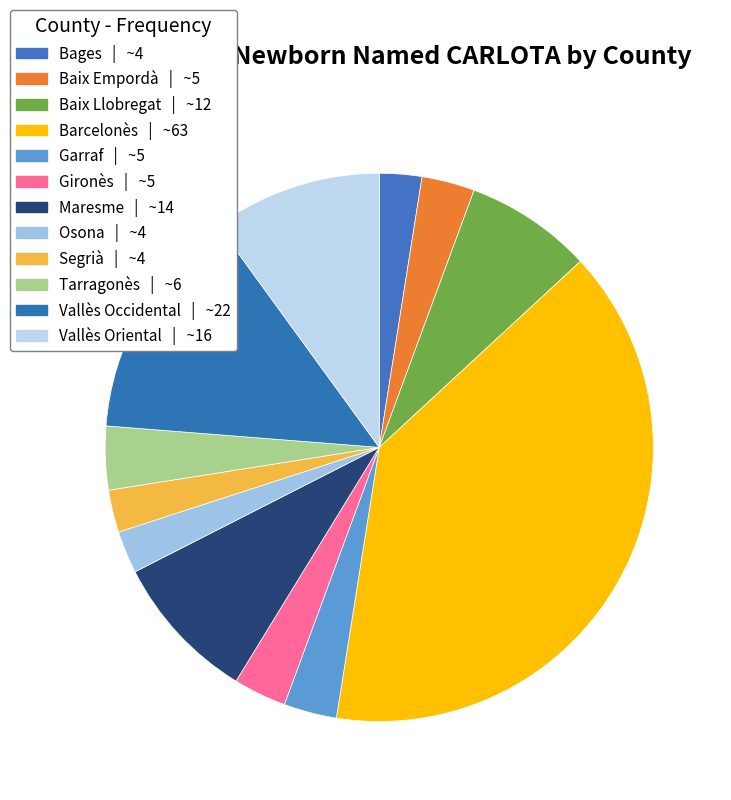

To the nearest percent, what portion does Osona represent?

2%